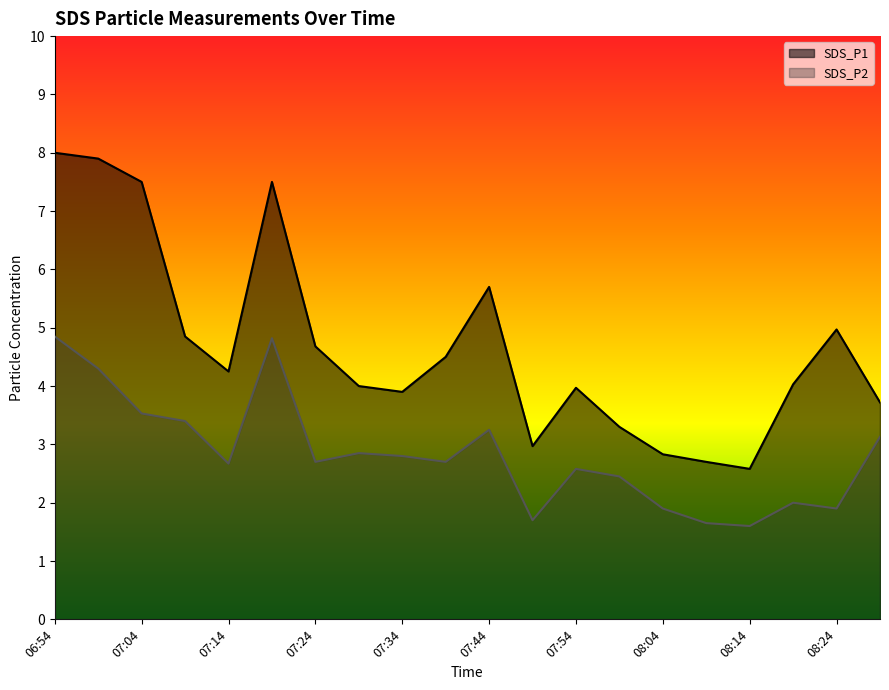

What is the greatest value displayed?

8.0